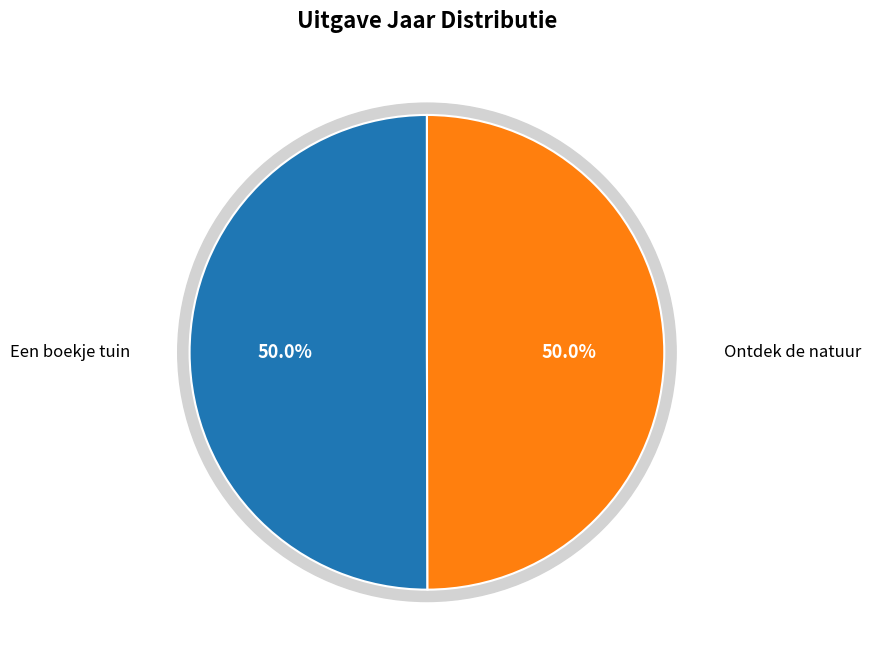

Combined, do Een boekje tuin and Ontdek de natuur account for over 50%?

Yes